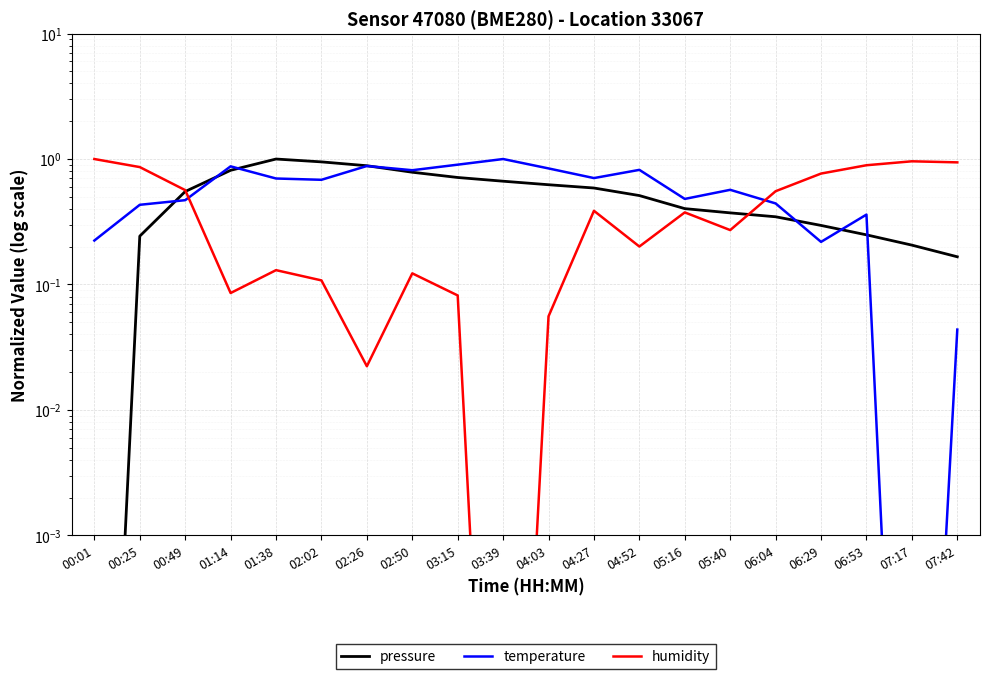

Reading left to right, extract all data points from this chart.

pressure: 00:01=0.0	00:25=0.2	00:49=0.6	01:14=0.8	01:38=1.0	02:02=0.9	02:26=0.9	02:50=0.8	03:15=0.7	03:39=0.7	04:03=0.6	04:27=0.6	04:52=0.5	05:16=0.4	05:40=0.4	06:04=0.3	06:29=0.3	06:53=0.2	07:17=0.2	07:42=0.2
temperature: 00:01=0.2	00:25=0.4	00:49=0.5	01:14=0.9	01:38=0.7	02:02=0.7	02:26=0.9	02:50=0.8	03:15=0.9	03:39=1.0	04:03=0.8	04:27=0.7	04:52=0.8	05:16=0.5	05:40=0.6	06:04=0.4	06:29=0.2	06:53=0.4	07:17=0.0	07:42=0.0
humidity: 00:01=1.0	00:25=0.9	00:49=0.6	01:14=0.1	01:38=0.1	02:02=0.1	02:26=0.0	02:50=0.1	03:15=0.1	03:39=0.0	04:03=0.1	04:27=0.4	04:52=0.2	05:16=0.4	05:40=0.3	06:04=0.6	06:29=0.8	06:53=0.9	07:17=1.0	07:42=0.9